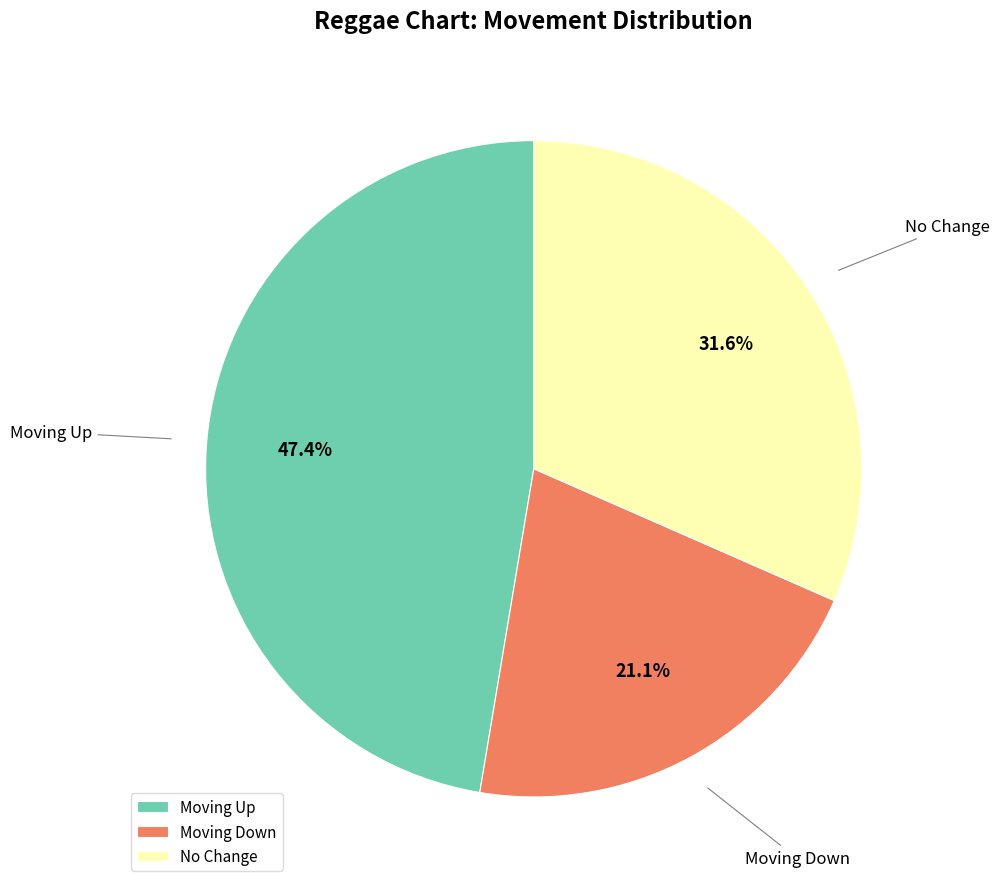

Is there any slice that represents more than half of the pie?

No